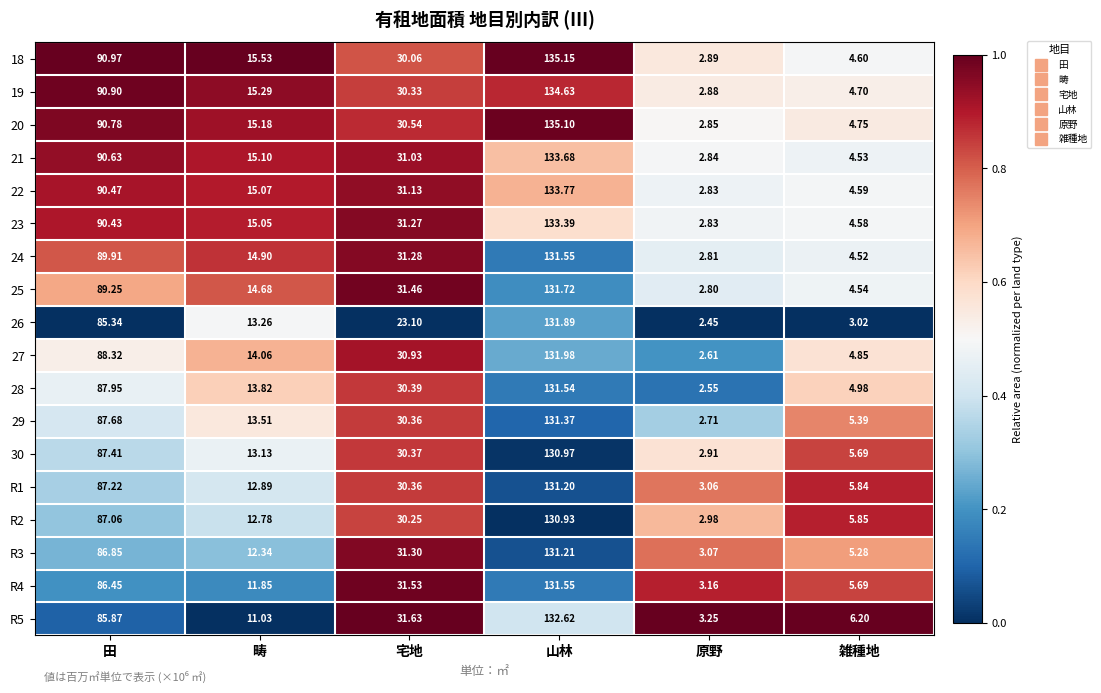

At which category is the sum across all series the highest?

山林